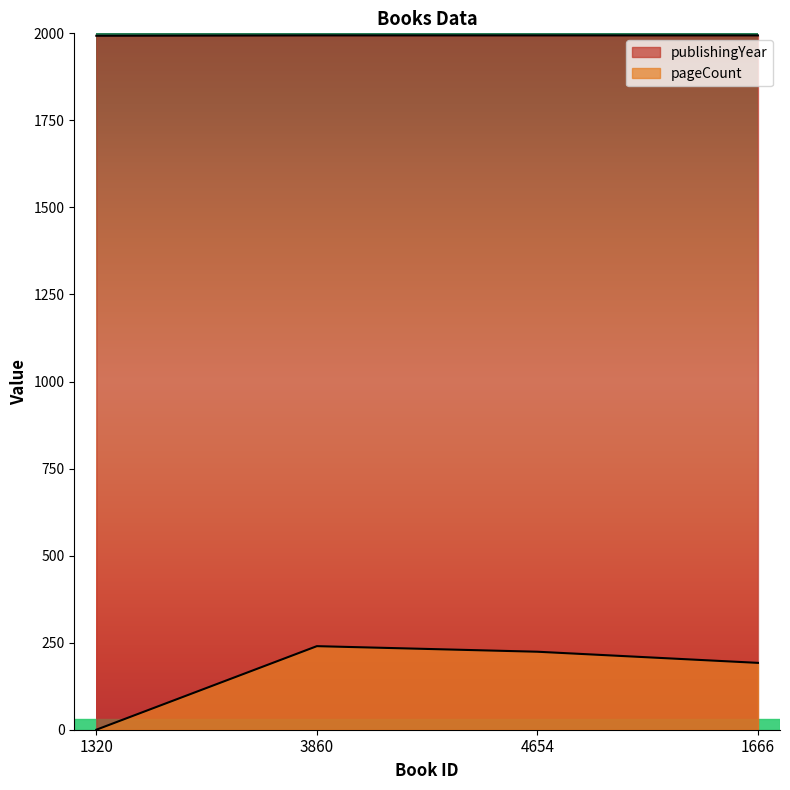

Reading left to right, list all the values displayed in this chart.

publishingYear: 1320=1993	3860=1994	4654=1994	1666=1994
pageCount: 1320=0	3860=240	4654=224	1666=192